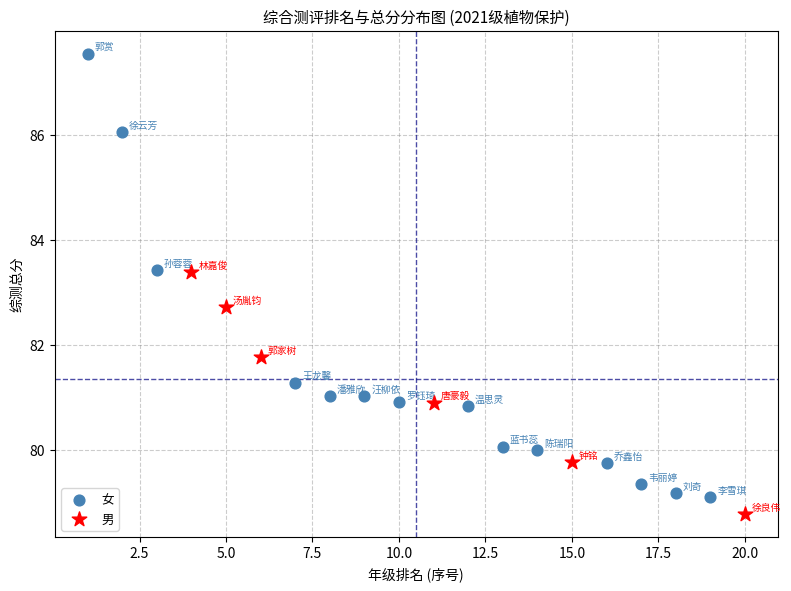

Which series has the widest spread of Y values?

女